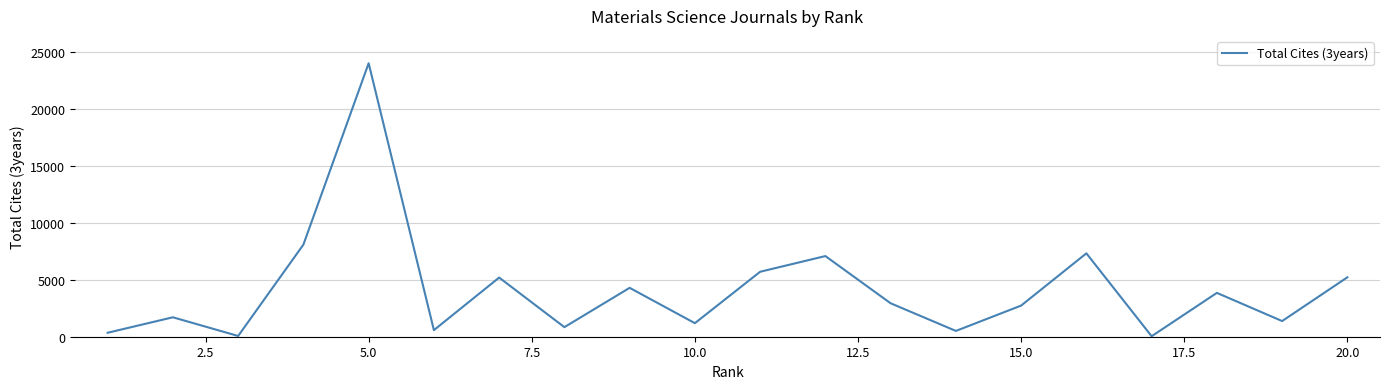

What is the difference between the maximum and minimum values?

23953